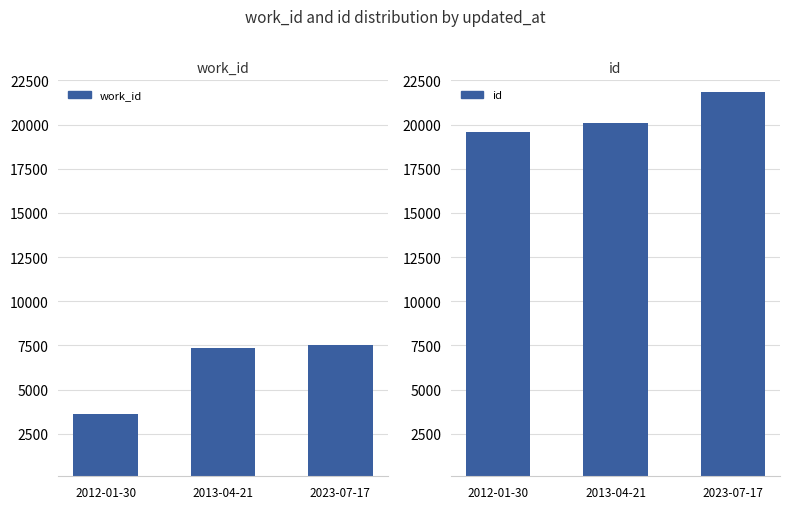

What is the sum of the id values at 2013-04-21 and 2023-07-17?

41918